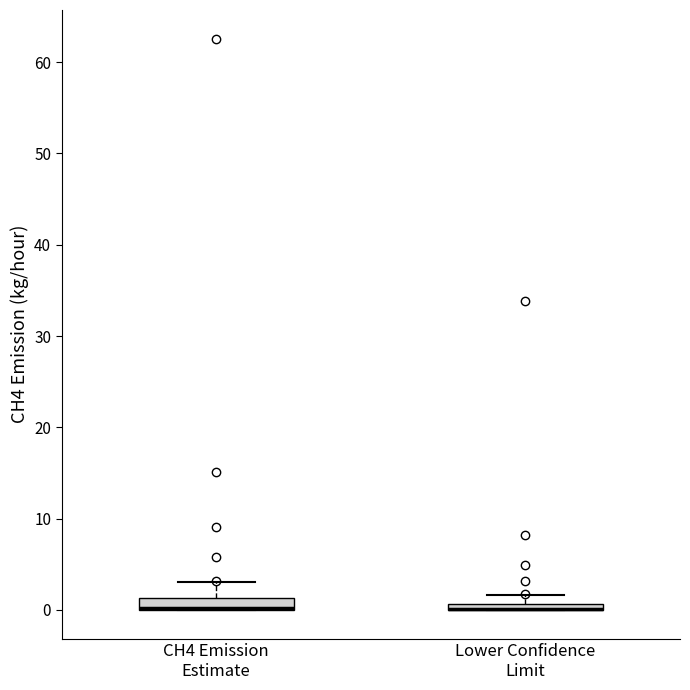

Where is the lower edge of the box for Lower Confidence Limit on the y-axis? The values are not printed on the chart, so give them approximately, as read against the axis.

0